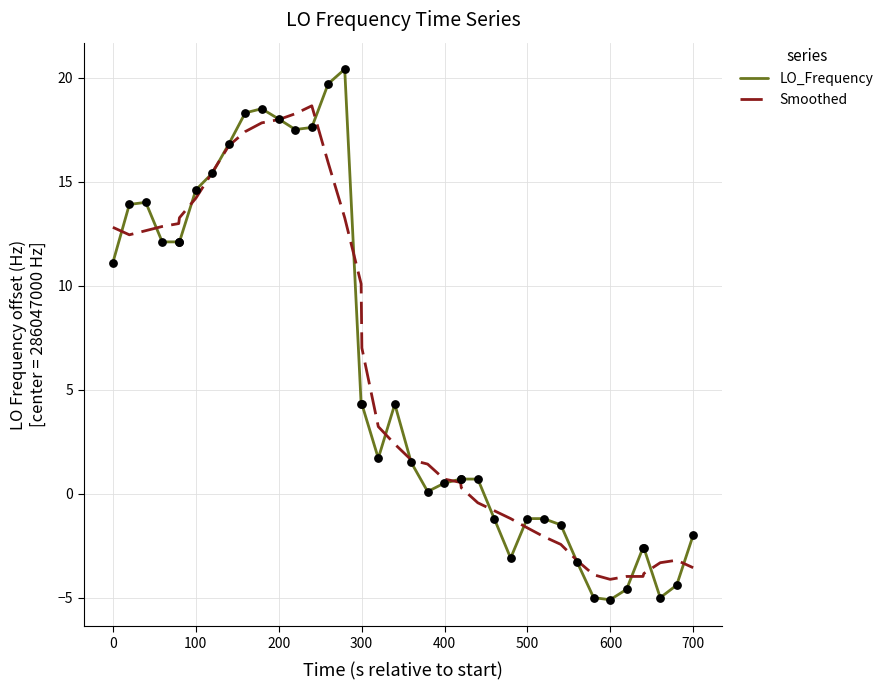

Which series has the largest range (max minus min)?

LO_Frequency